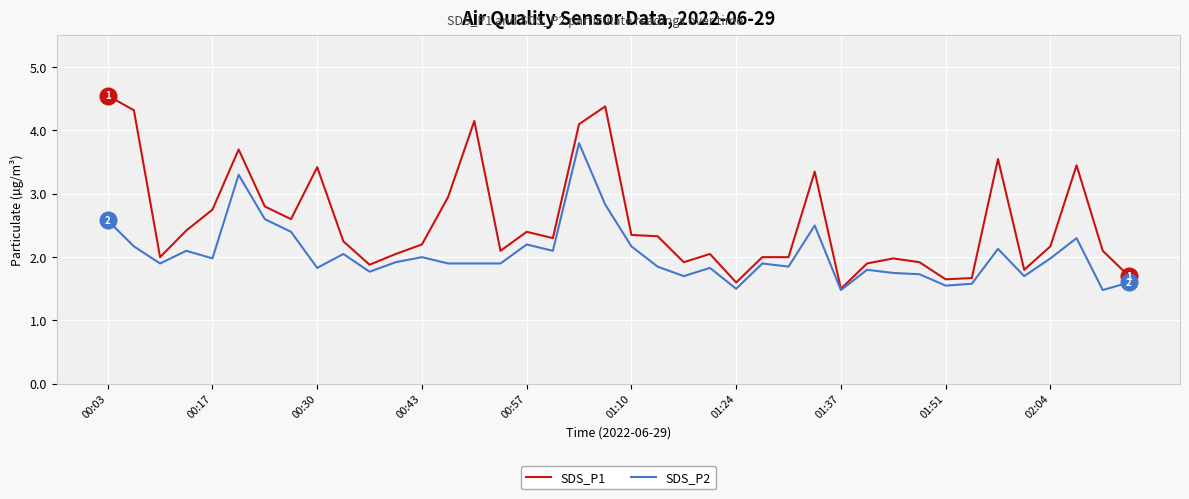

How many lines are shown in the chart?

2